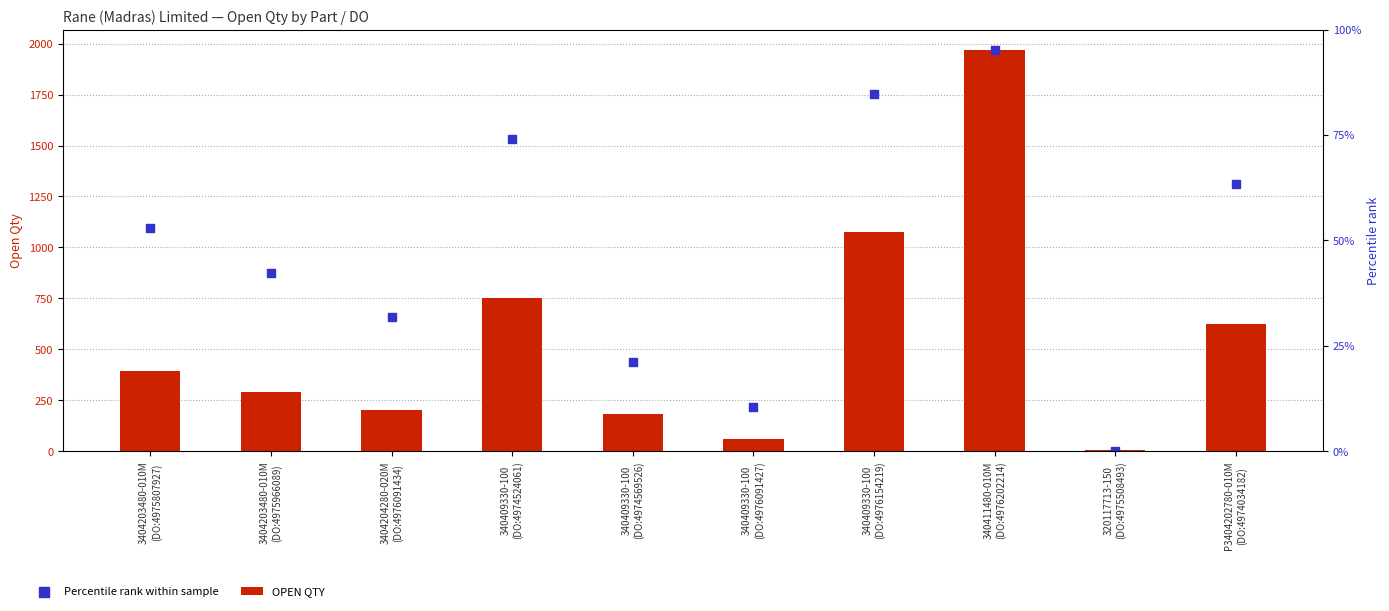

Which series has the largest Y range (max minus min)?

Percentile rank within sample